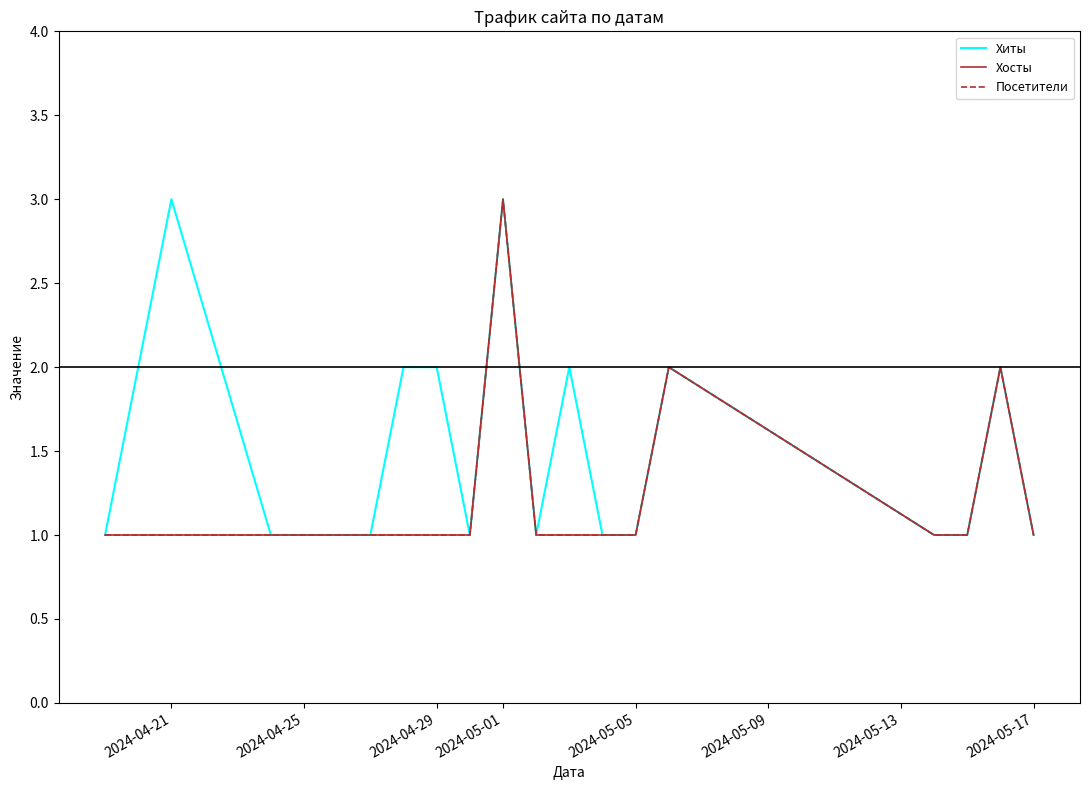

What is the difference between the maximum and minimum values in the Посетители series?

2